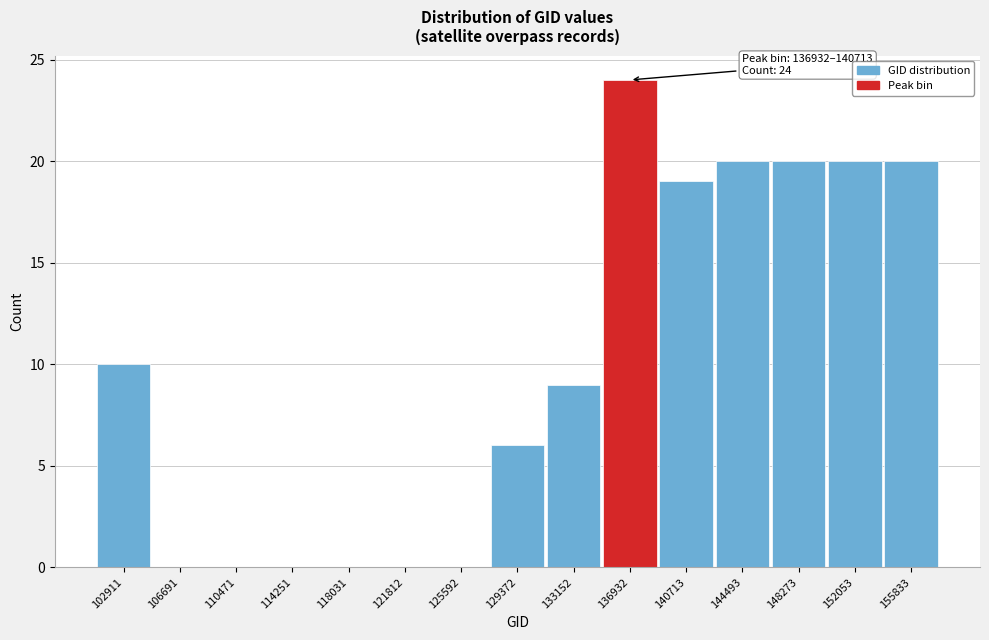

Reading left to right, list all the values displayed in this chart.

102911=10	106691=0	110471=0	114251=0	118031=0	121812=0	125592=0	129372=6	133152=9	136932=24	140713=19	144493=20	148273=20	152053=20	155833=20